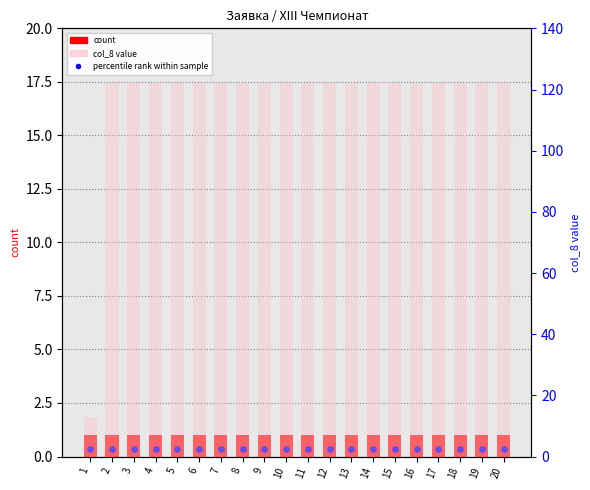

Which series has the largest total across all categories?

col_8 value